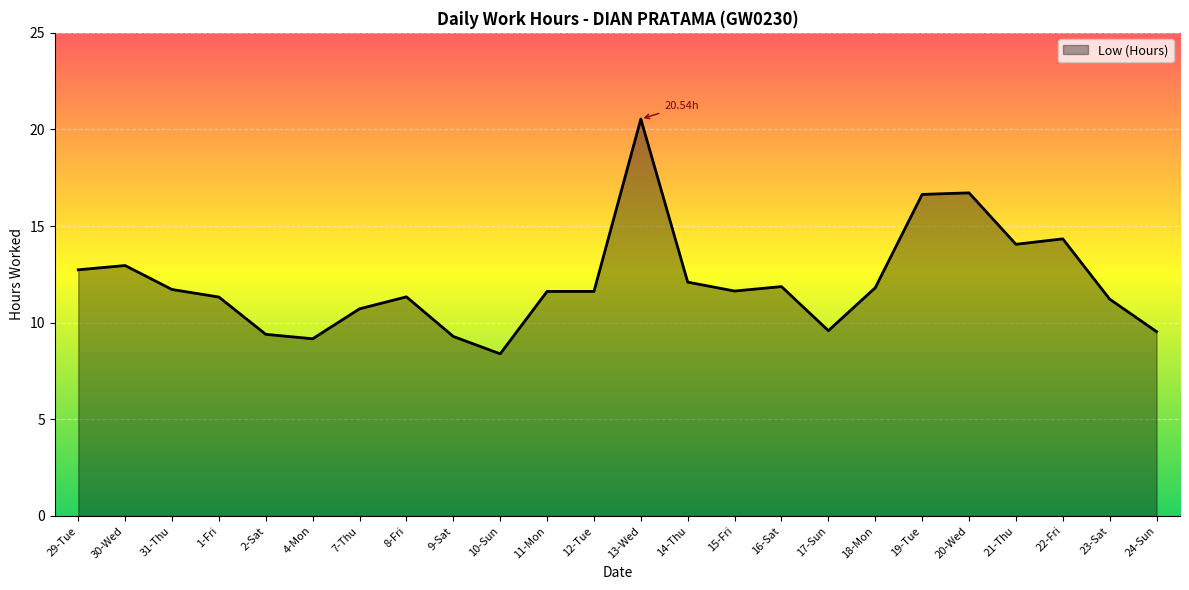

What is the difference between the values at 4-Mon and 14-Thu?

2.9